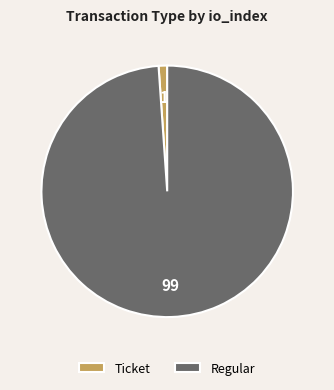

Between Ticket and Regular, which is larger?

Regular